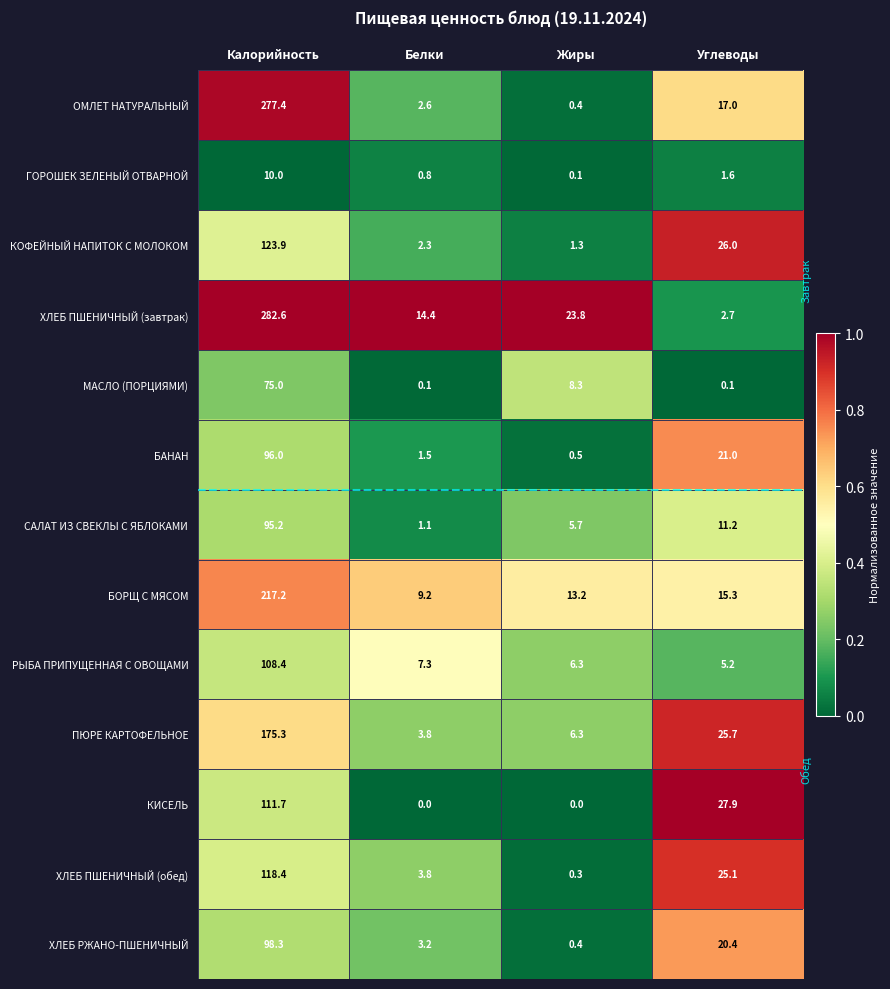

At which category is the sum across all series the highest?

Калорийность